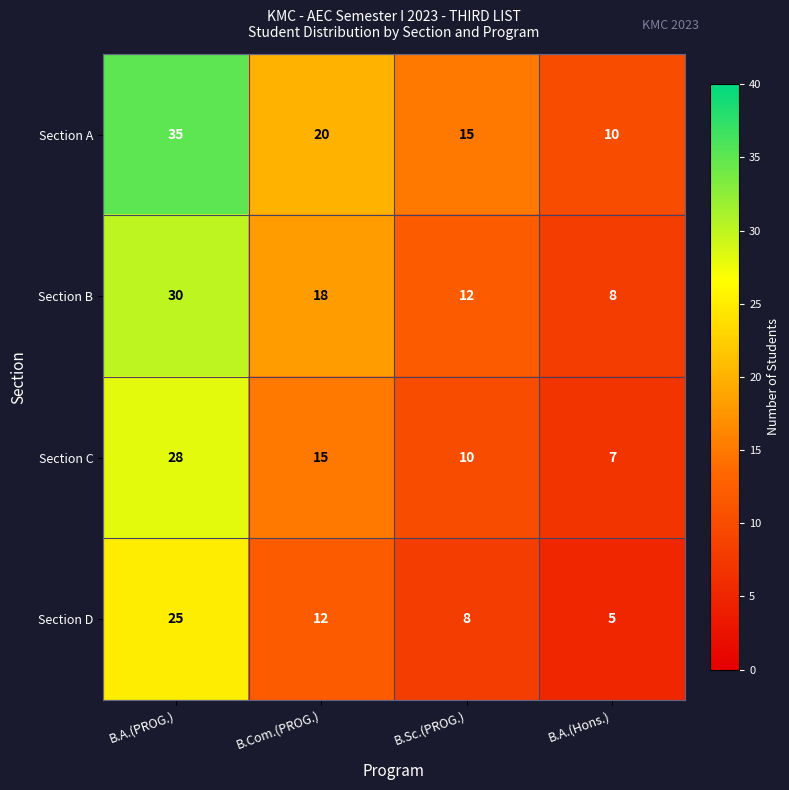

What is the maximum value shown in the chart?

35